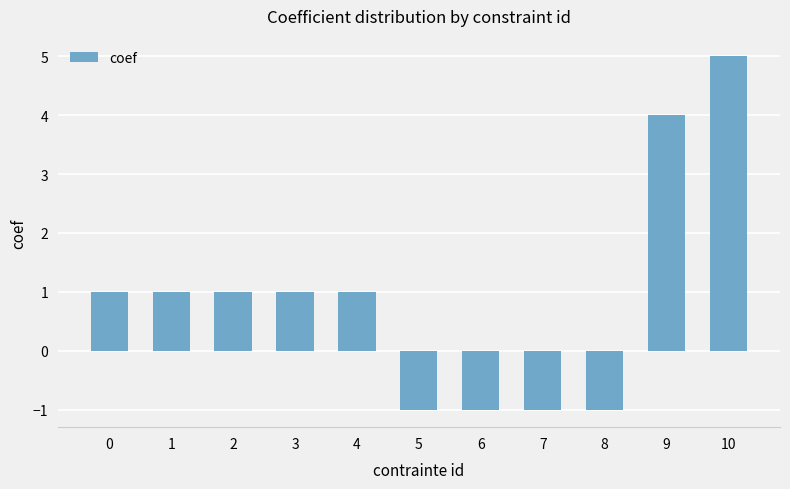

What is the minimum value shown in the chart?

-1